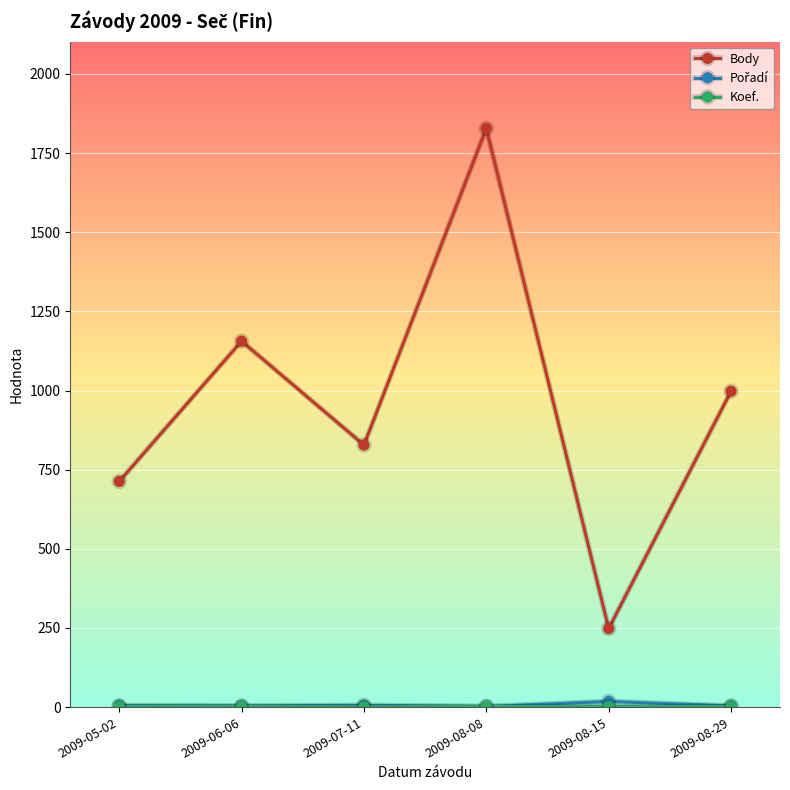

How many interior local peaks does the Body series have?

2